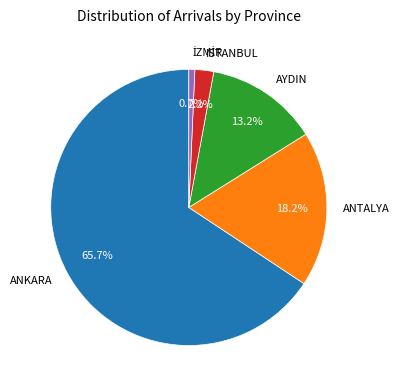

Is there a majority slice in this chart?

Yes